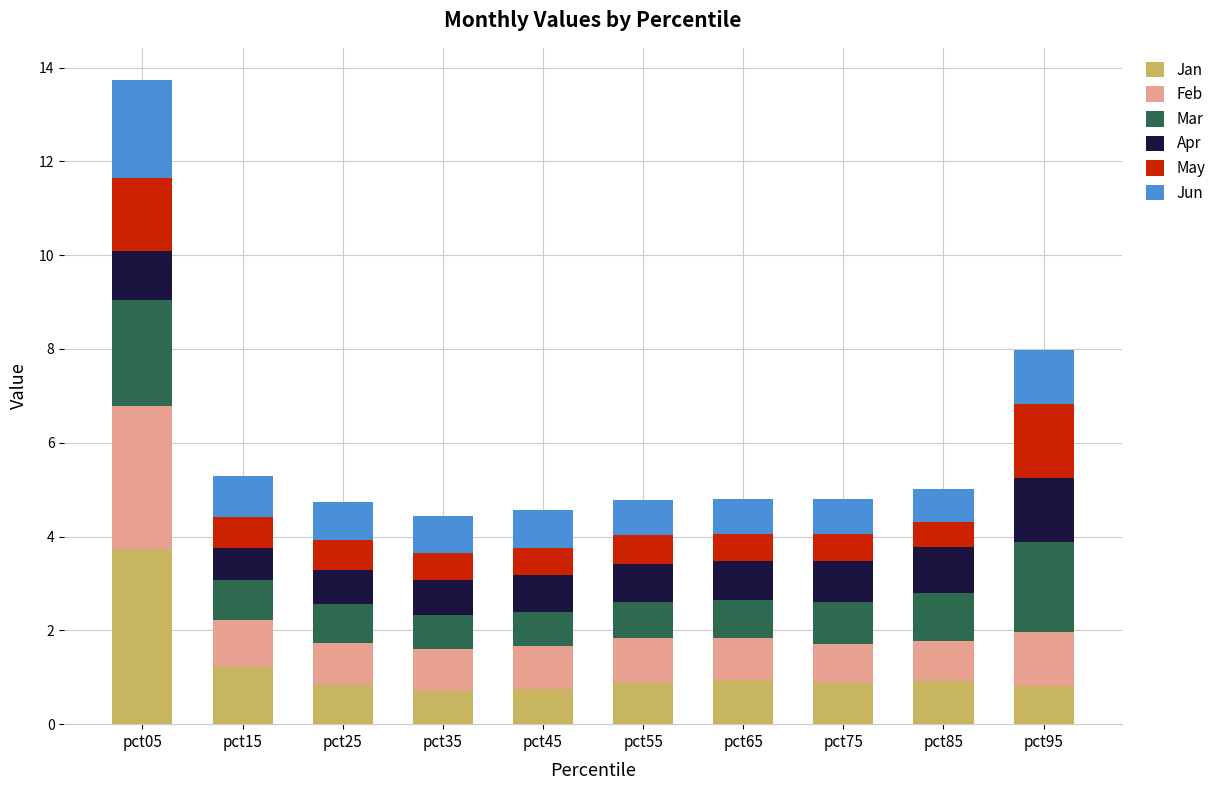

What value does the Jan series have at pct15?

1.2